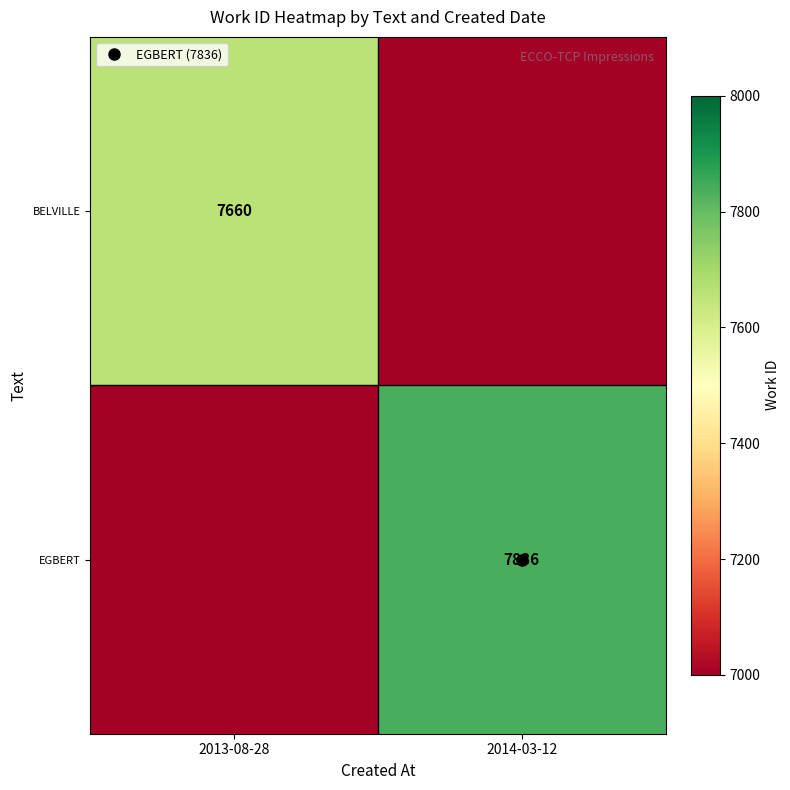

Count the EGBERT values in the range 7000 to 7836.

2